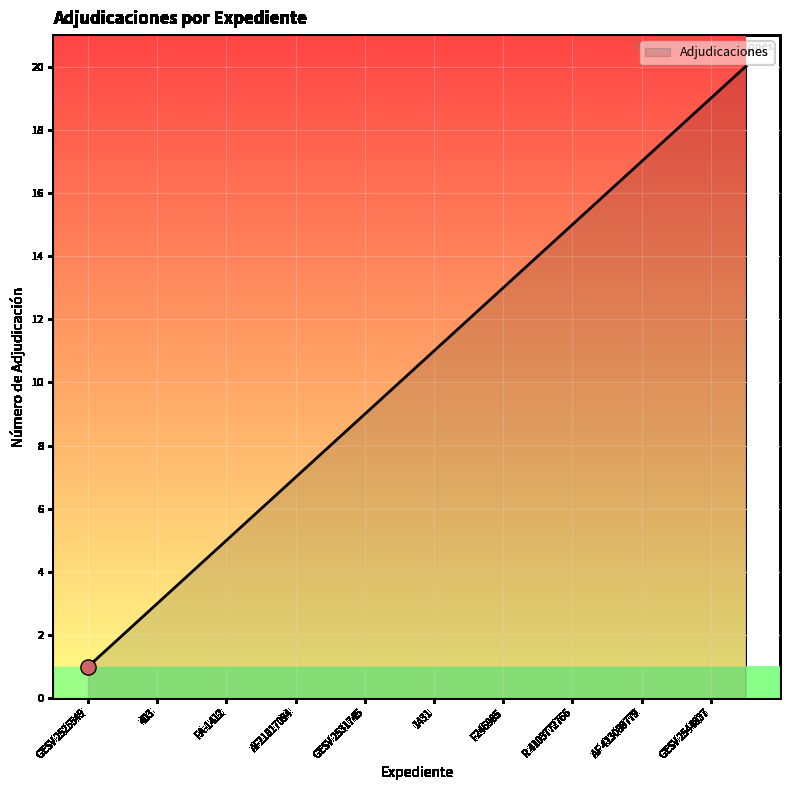

What is the difference between the maximum and minimum values?

19